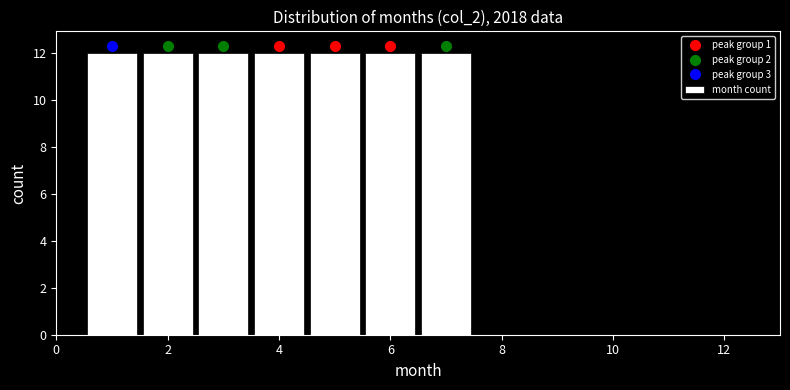

Reading left to right, list every bar in this chart as the range it spans on the x-axis followed by its height. Neither the bar edges nor the heights are printed on the chart, so give them approximately, as read against the axes.

0.5 to 1.5: 12
1.5 to 2.5: 12
2.5 to 3.5: 12
3.5 to 4.5: 12
4.5 to 5.5: 12
5.5 to 6.5: 12
6.5 to 7.5: 12
7.5 to 8.5: 0
8.5 to 9.5: 0
9.5 to 10.5: 0
10.5 to 11.5: 0
11.5 to 12.5: 0